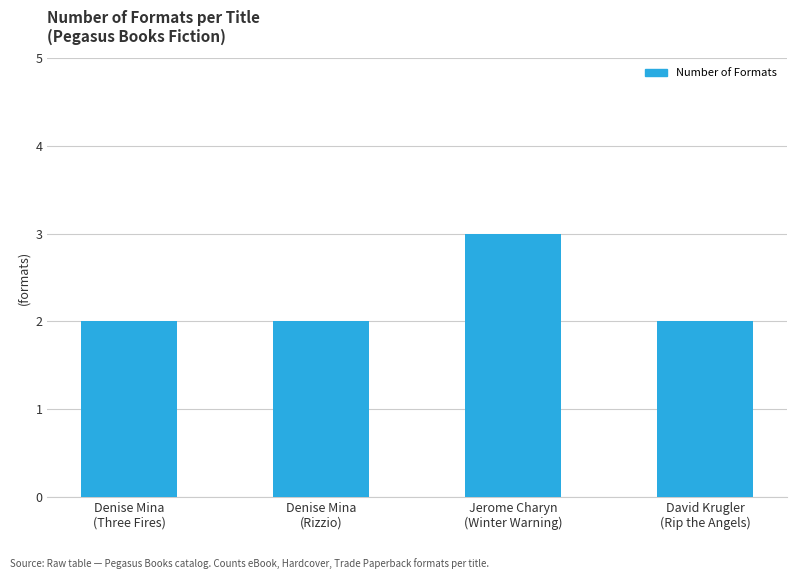

What is the sum of the values at Jerome Charyn
(Winter Warning) and David Krugler
(Rip the Angels)?

5